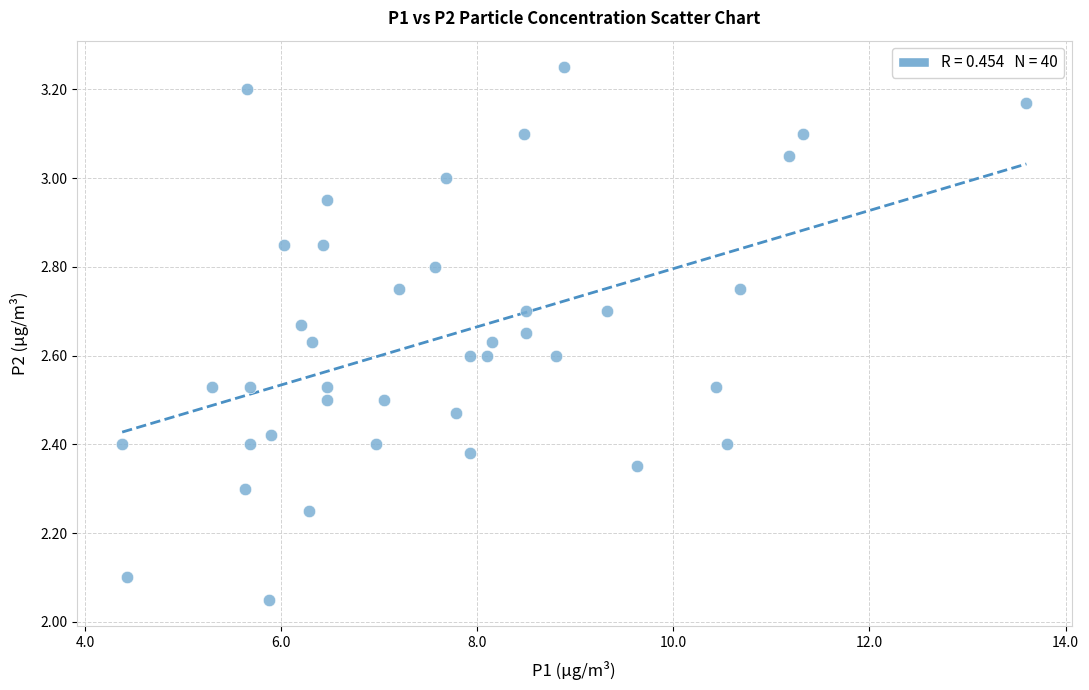

What is the range of Y values (max minus min)?

1.2